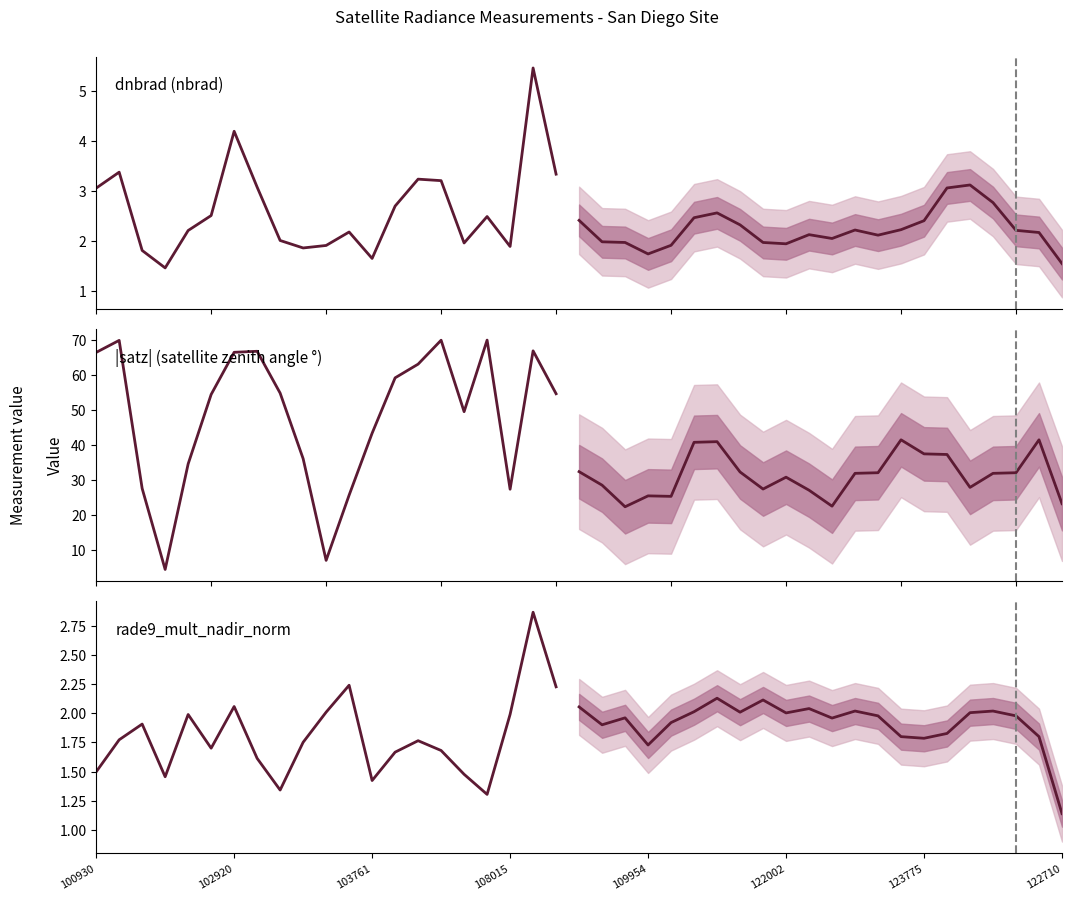

What is the difference between the maximum and minimum values in the rade9_mult_nadir_norm series?

1.6